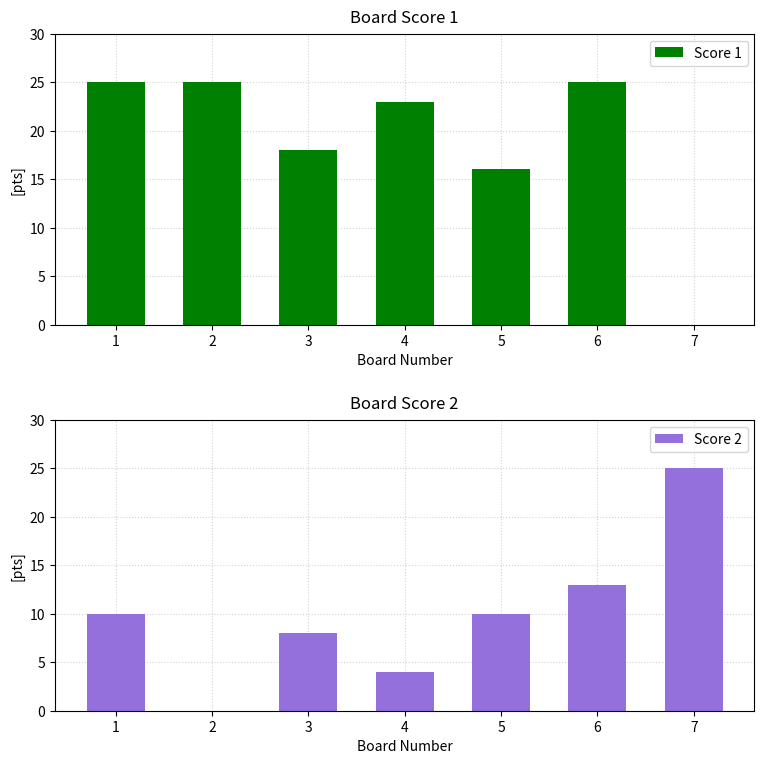

How many distinct data groups are displayed?

2